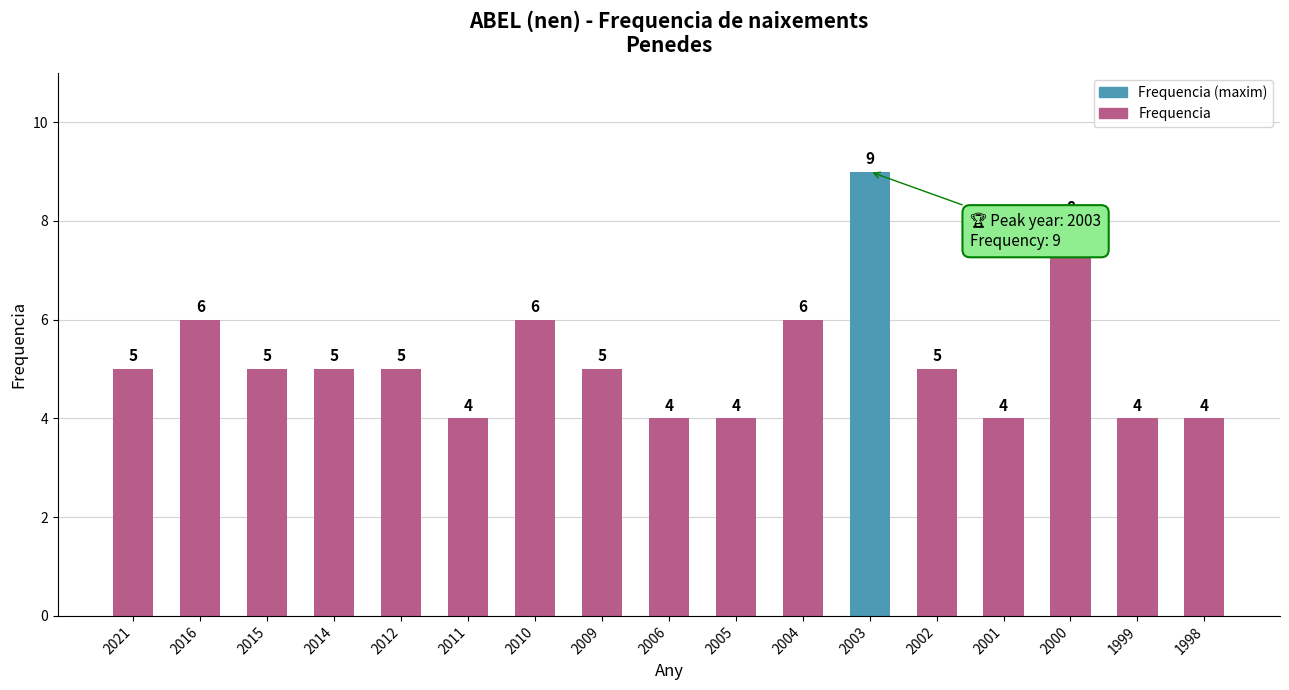

What is the average value?

5